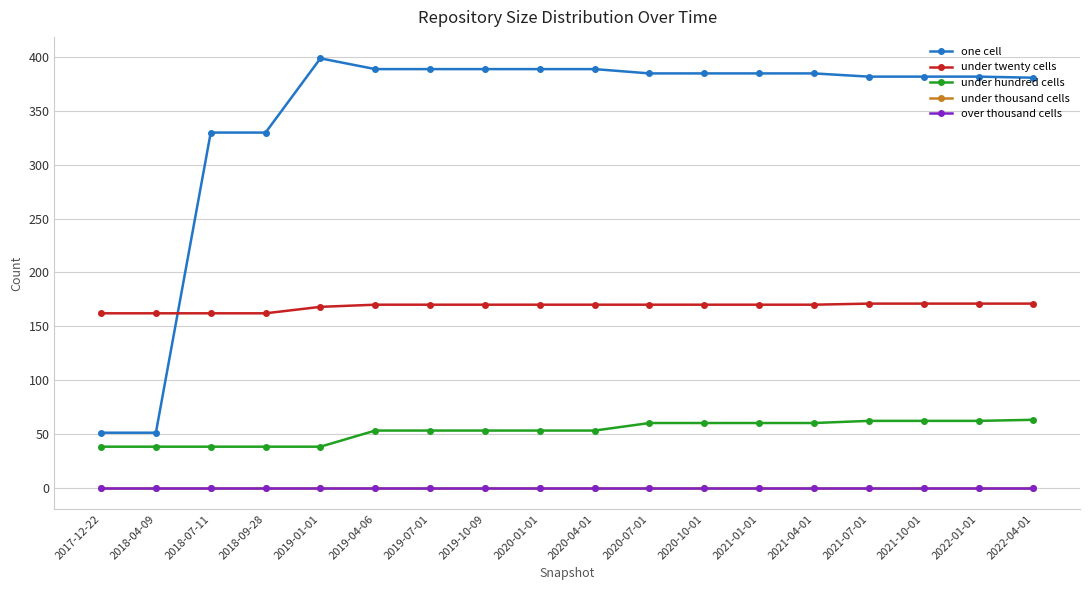

Is the value of under thousand cells at 2021-01-01 greater than the value of under hundred cells at 2020-01-01?

No